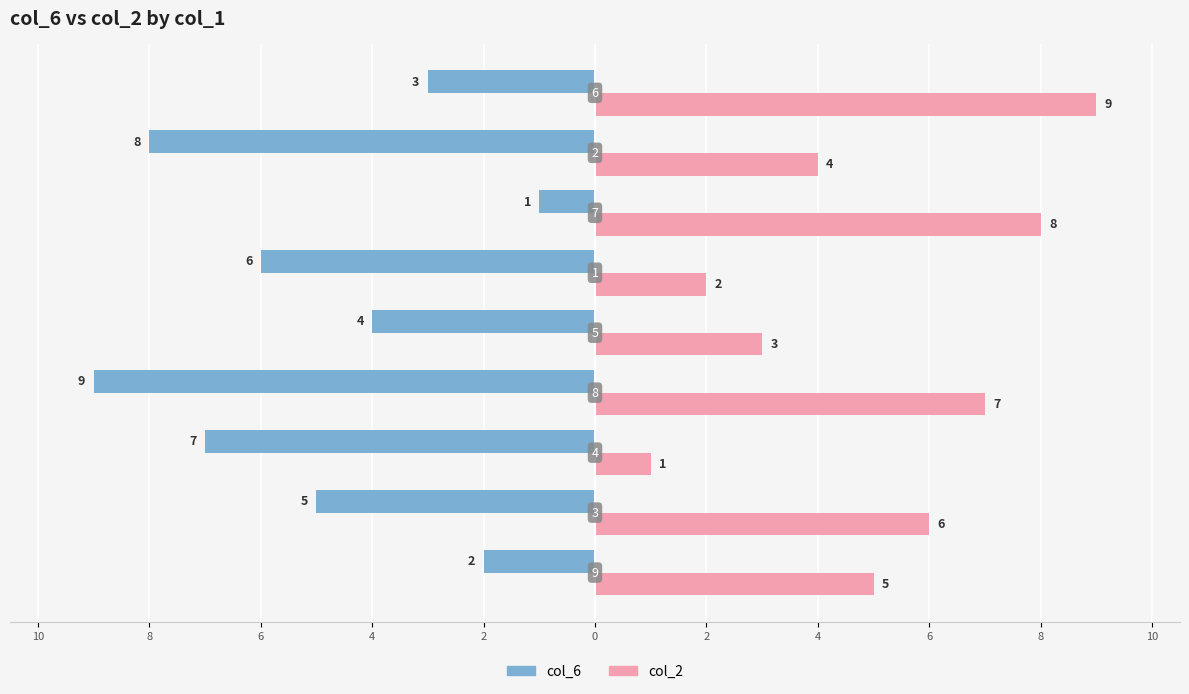

Reading left to right, list all the values displayed in this chart.

col_6: -2	-5	-7	-9	-4	-6	-1	-8	-3
col_2: 5	6	1	7	3	2	8	4	9